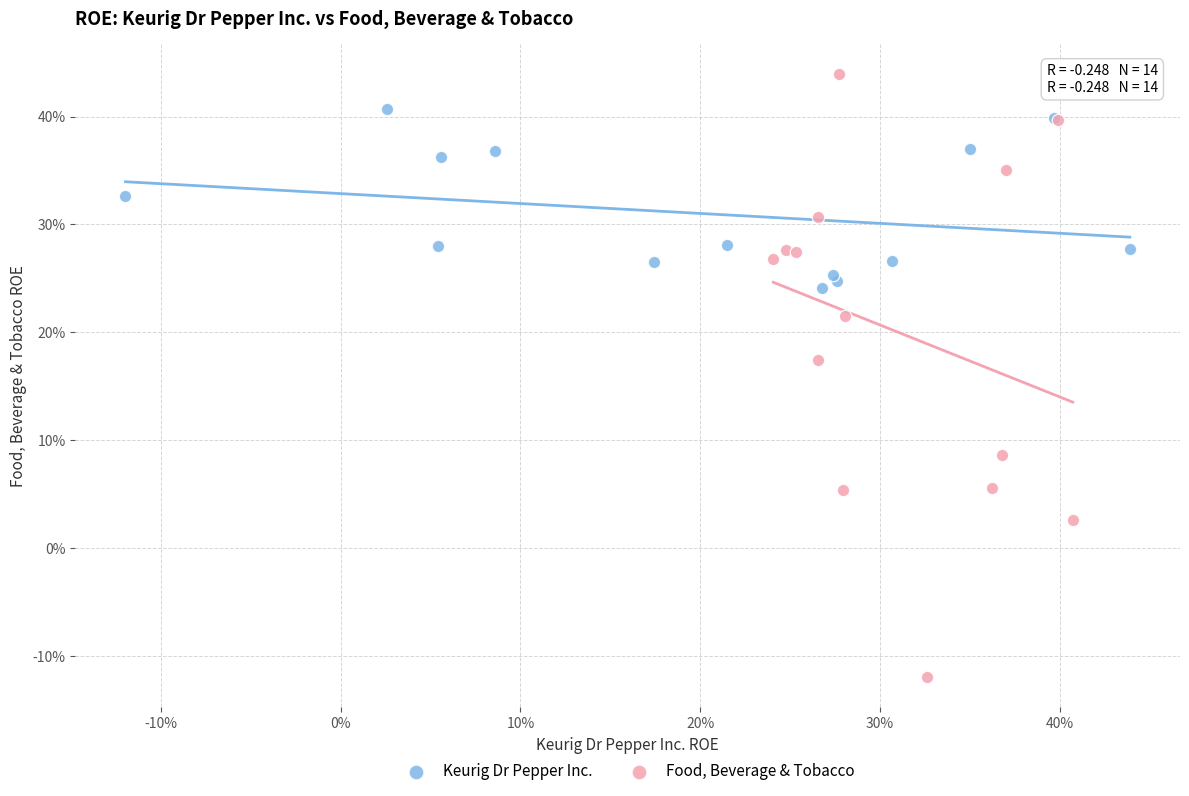

Which series contains the highest Y value?

Food, Beverage & Tobacco